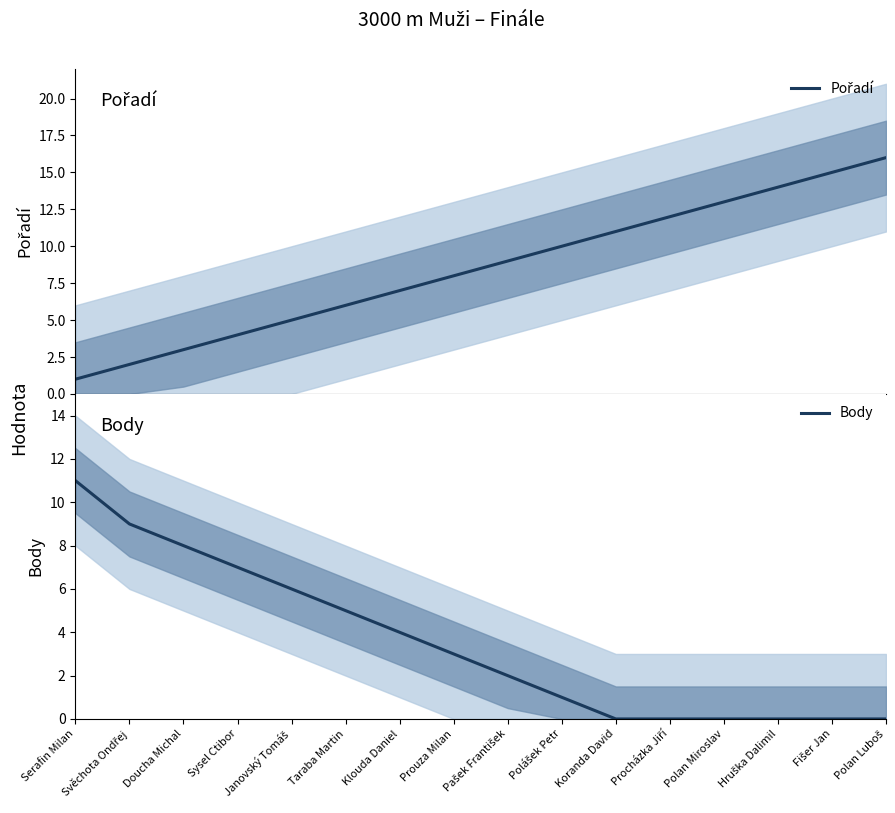

Reading left to right, extract all data points from this chart.

Pořadí: Serafin Milan=1	Svěchota Ondřej=2	Doucha Michal=3	Sysel Ctibor=4	Janovský Tomáš=5	Taraba Martin=6	Klouda Daniel=7	Prouza Milan=8	Pašek František=9	Polášek Petr=10	Koranda David=11	Procházka Jiří=12	Polan Miroslav=13	Hruška Dalimil=14	Fišer Jan=15	Polan Luboš=16
Body: Serafin Milan=11	Svěchota Ondřej=9	Doucha Michal=8	Sysel Ctibor=7	Janovský Tomáš=6	Taraba Martin=5	Klouda Daniel=4	Prouza Milan=3	Pašek František=2	Polášek Petr=1	Koranda David=0	Procházka Jiří=0	Polan Miroslav=0	Hruška Dalimil=0	Fišer Jan=0	Polan Luboš=0